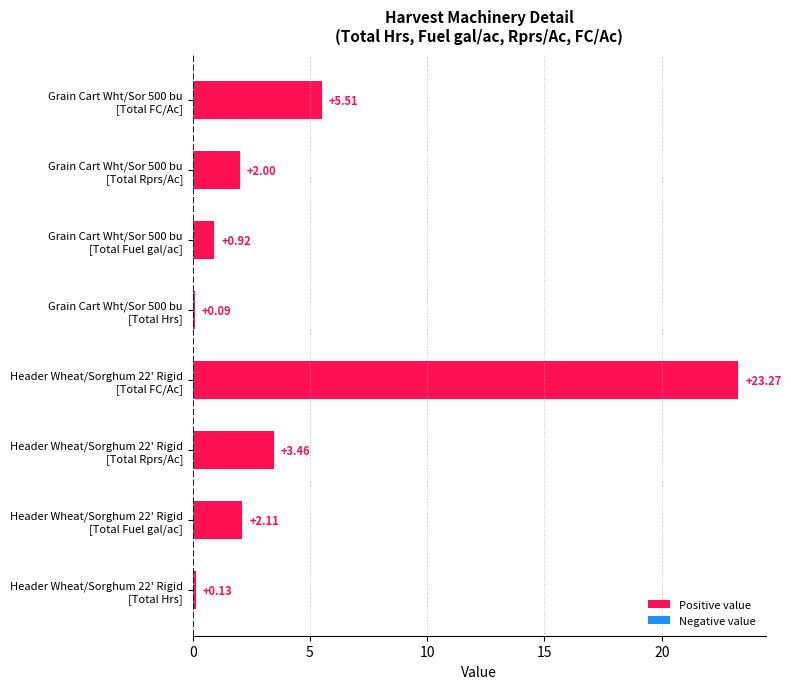

How many data points does each series have?

8